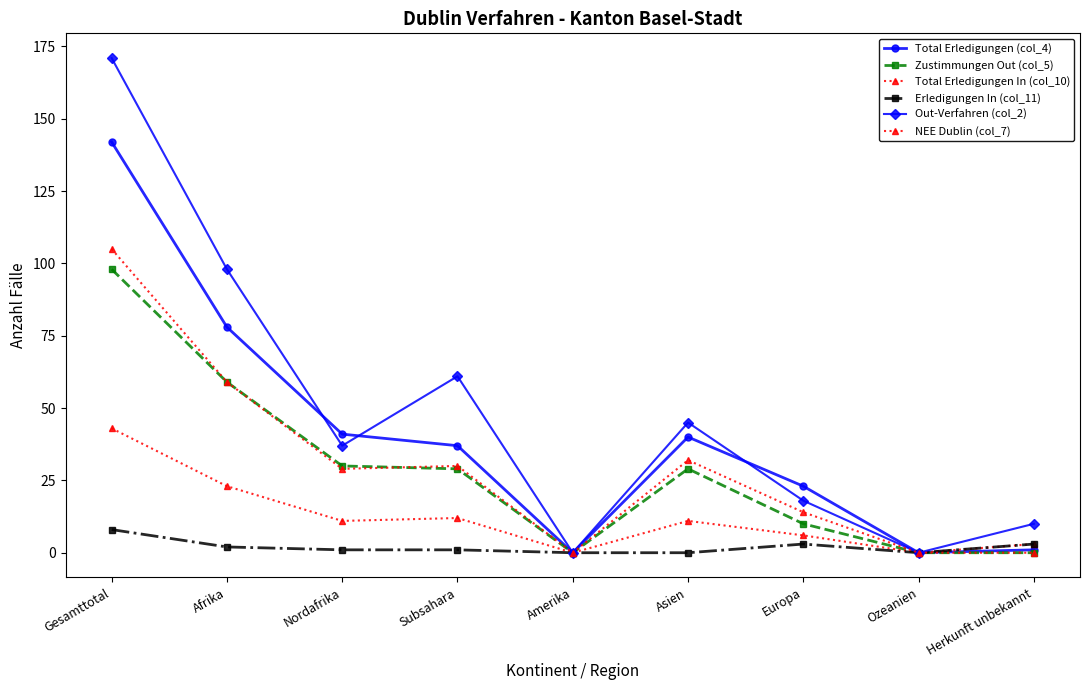

How many lines are shown in the chart?

6